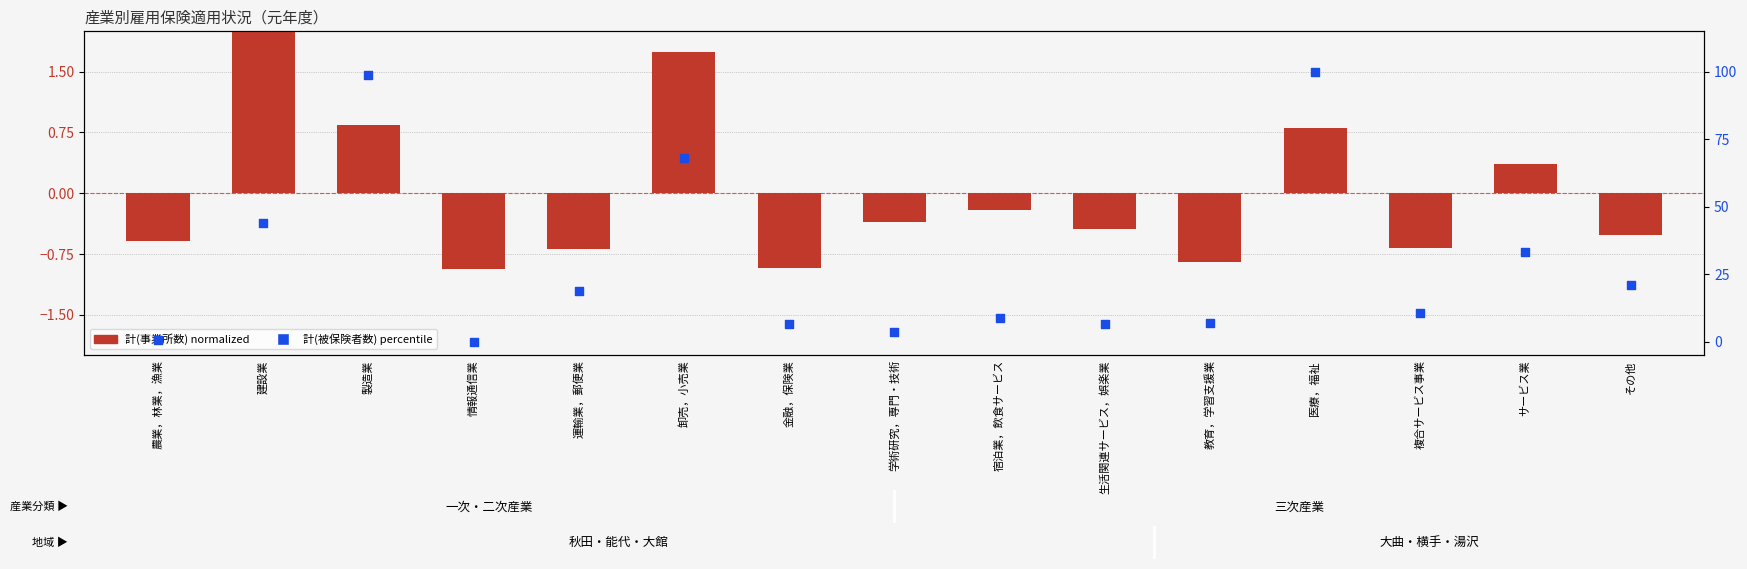

Which series has the largest total across all categories?

計(被保険者数) percentile